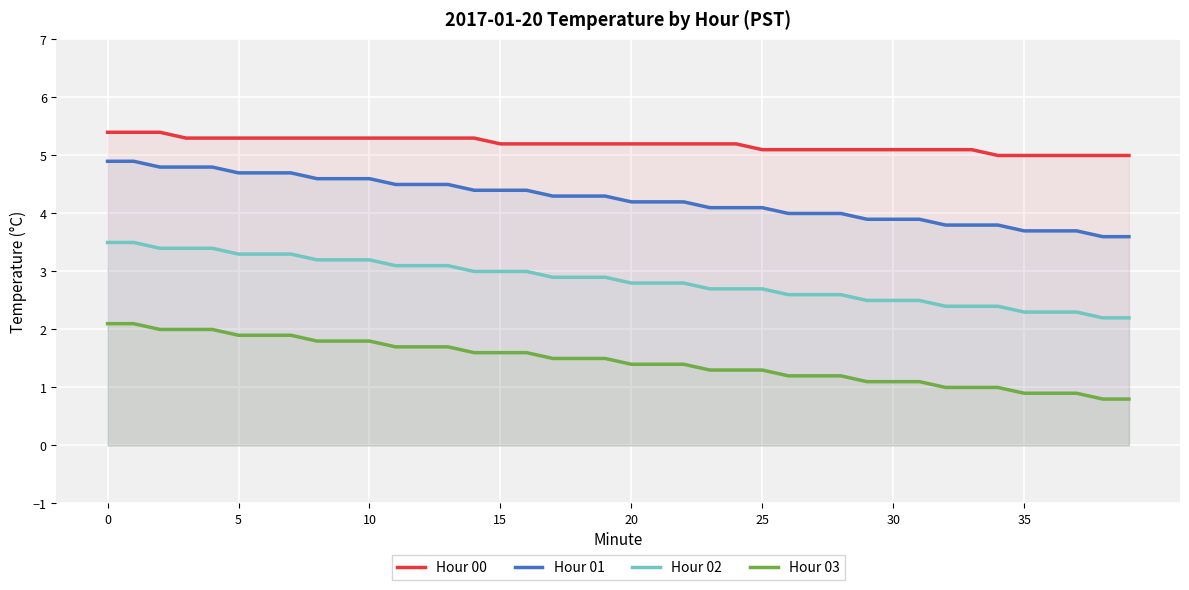

Is it true that Hour 03 equals 1.5 at 17?

True